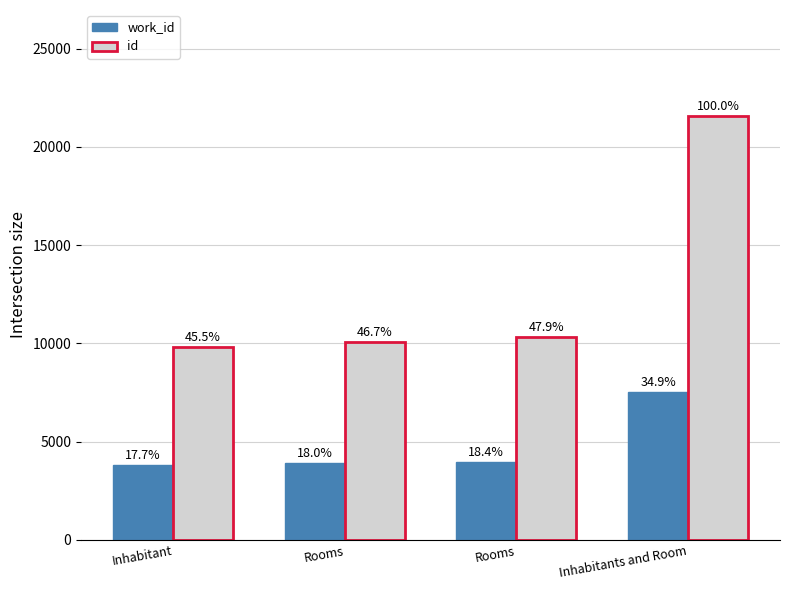

What are all the series names shown in the legend?

work_id, id